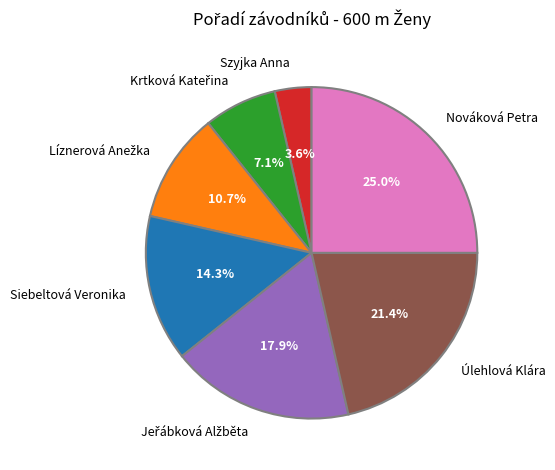

How many segments does this pie chart have?

7